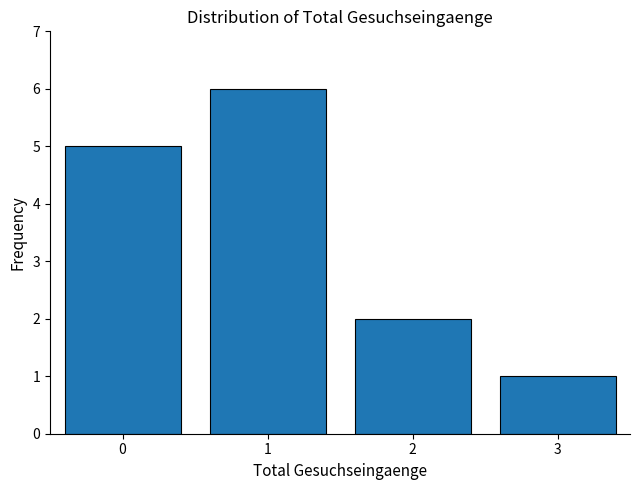

Reading left to right, what are all the values shown in this chart?

5	6	2	1